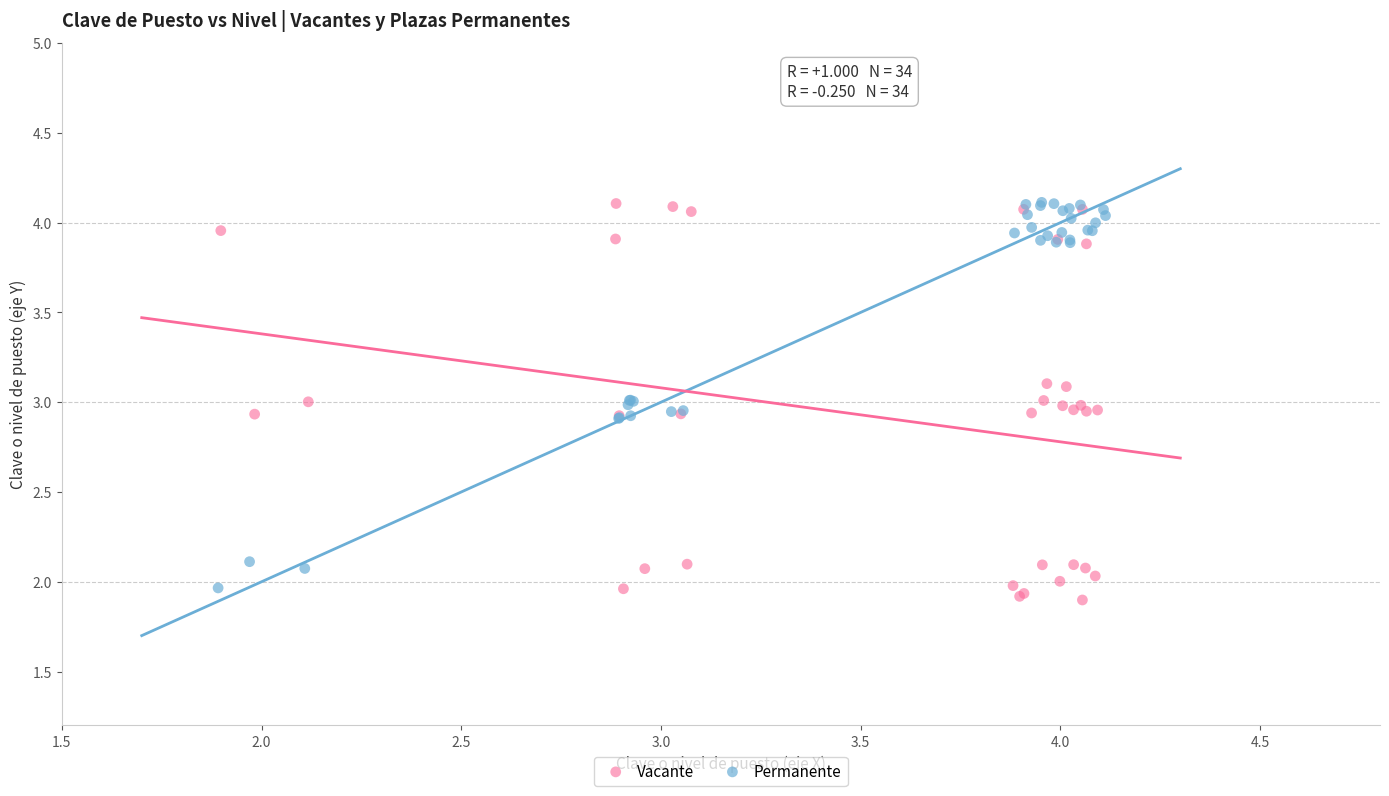

Which series has the largest Y range (max minus min)?

Vacante